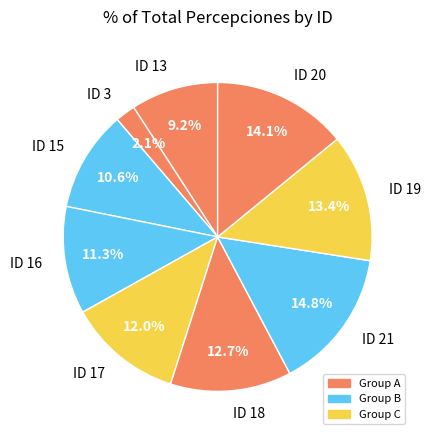

How many segments does this pie chart have?

9